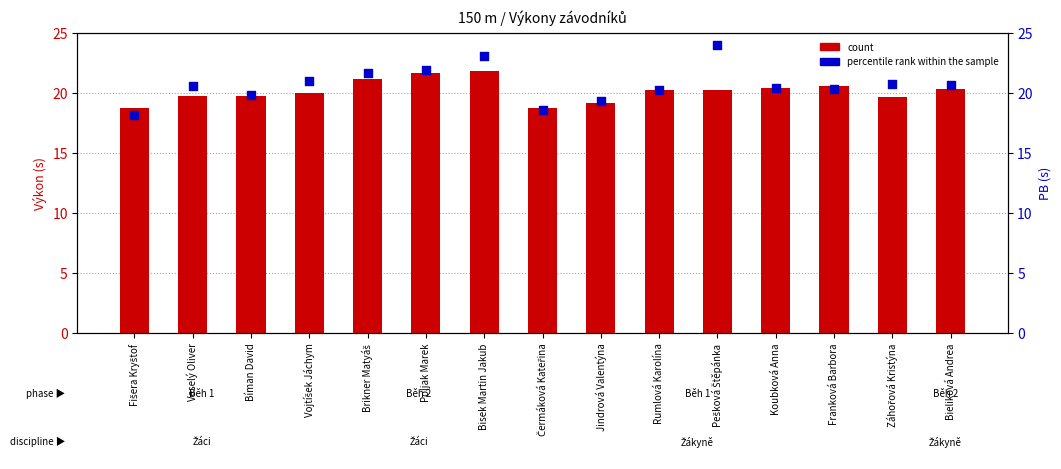

At how many categories does at least one series exceed 19?

13